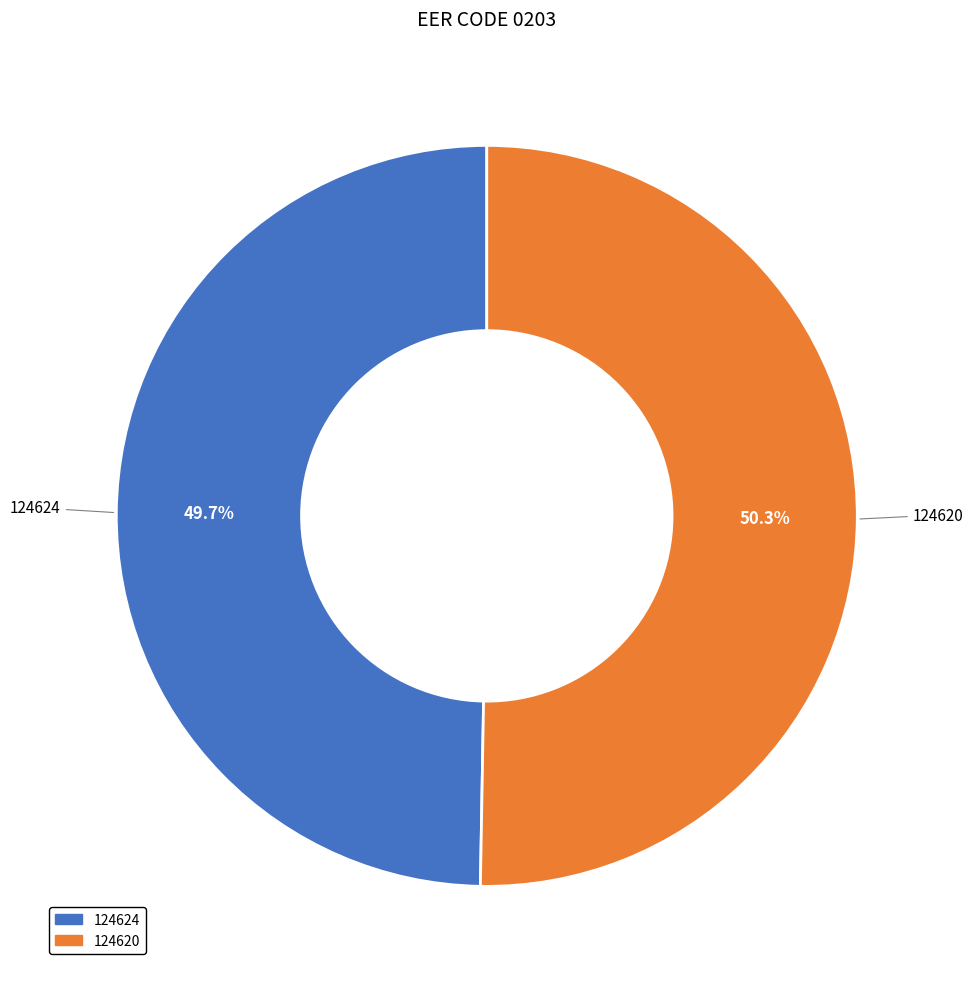

What is the largest slice in the pie chart?

124620